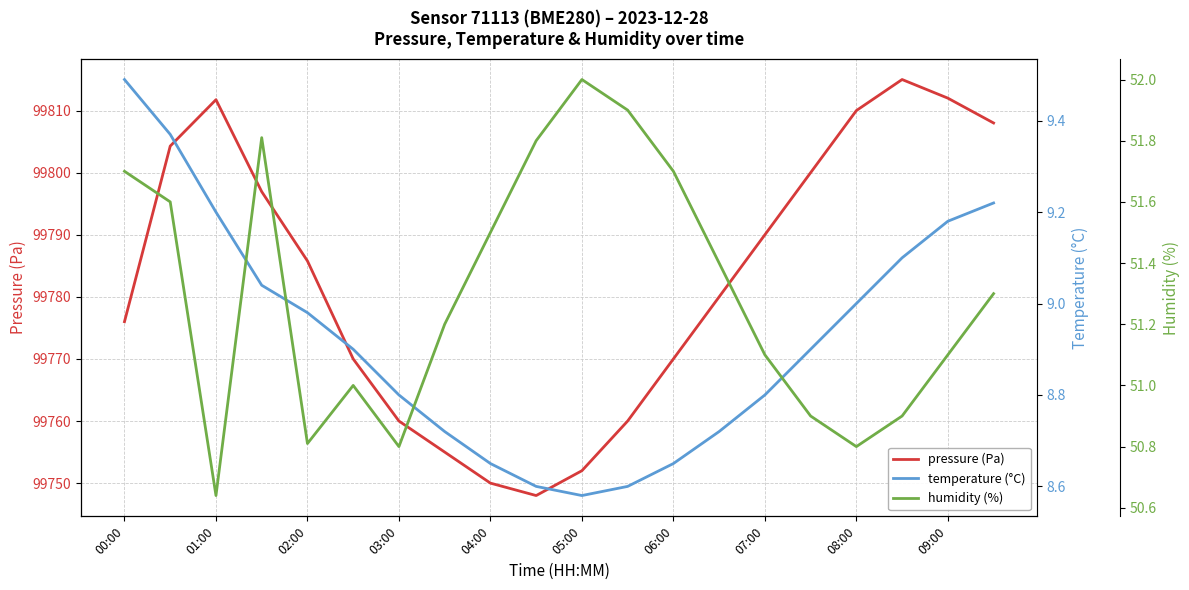

Is it true that pressure (Pa) equals 159346.4 at 06:00?

False